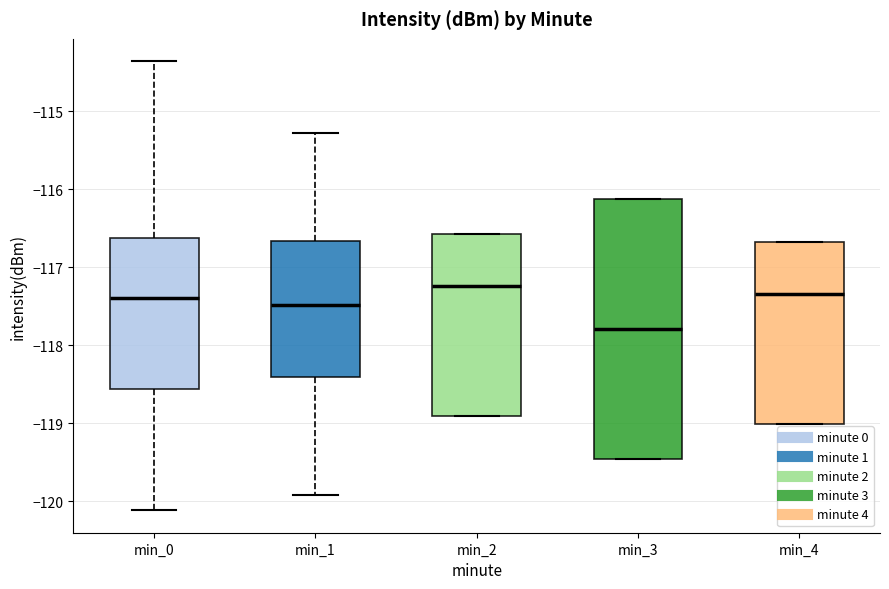

Where does the upper whisker of the box for min_1 end on the y-axis? The values are not printed on the chart, so give them approximately, as read against the axis.

-115.3